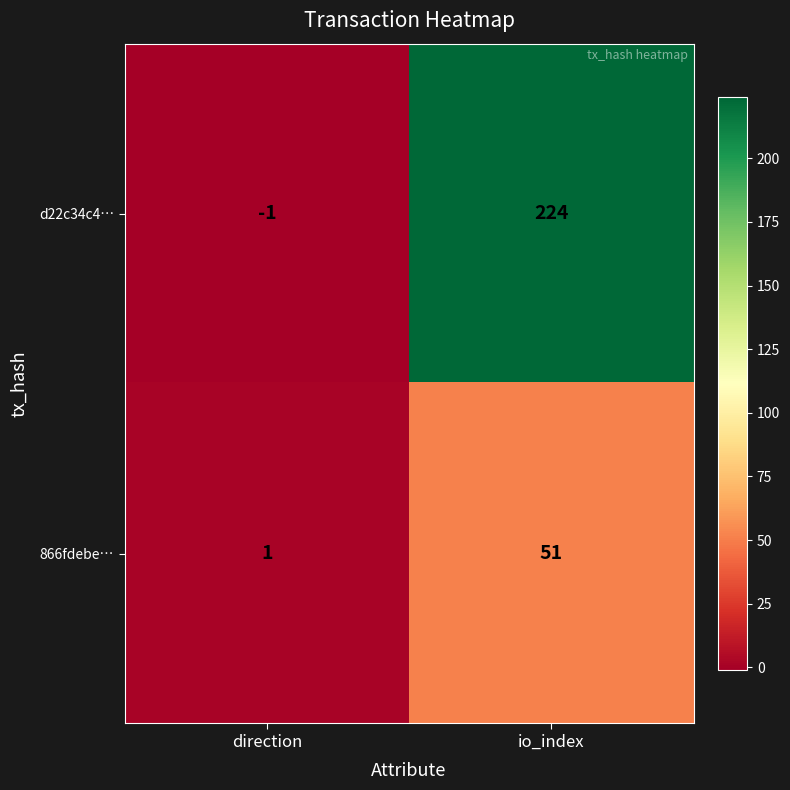

Which label corresponds to the largest value in the chart?

io_index